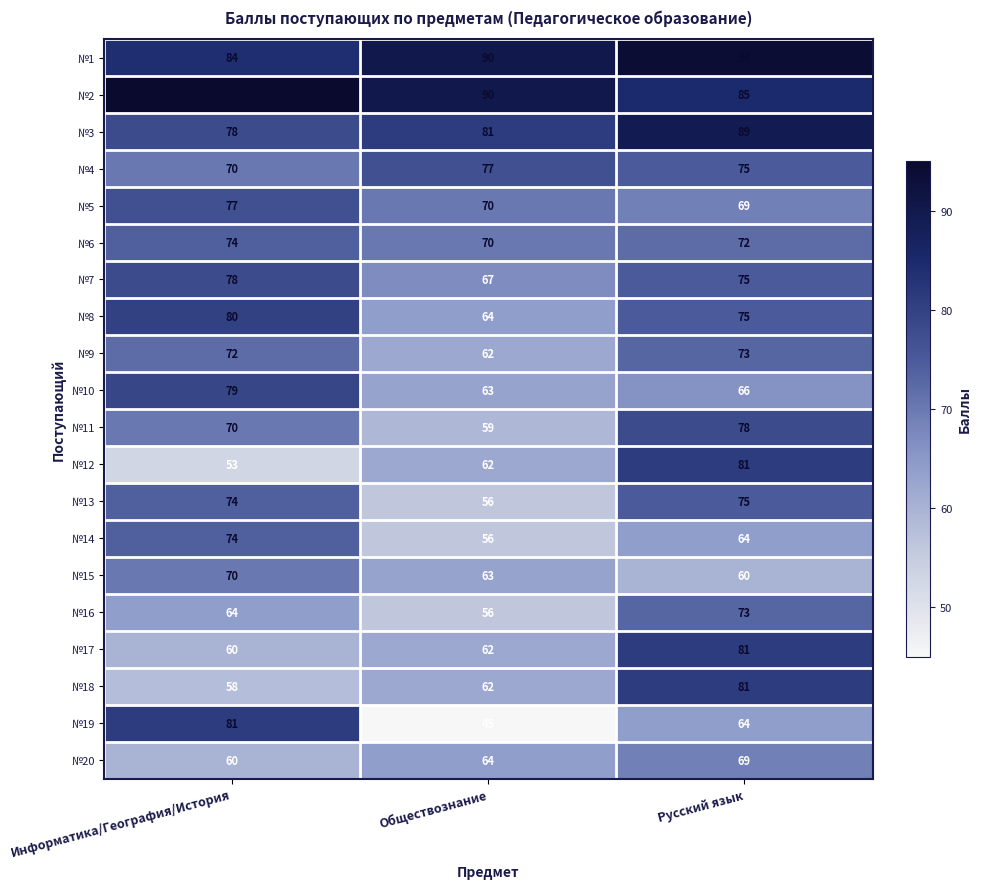

Rank the categories by №8 value from highest to lowest.

Информатика/География/История, Русский язык, Обществознание